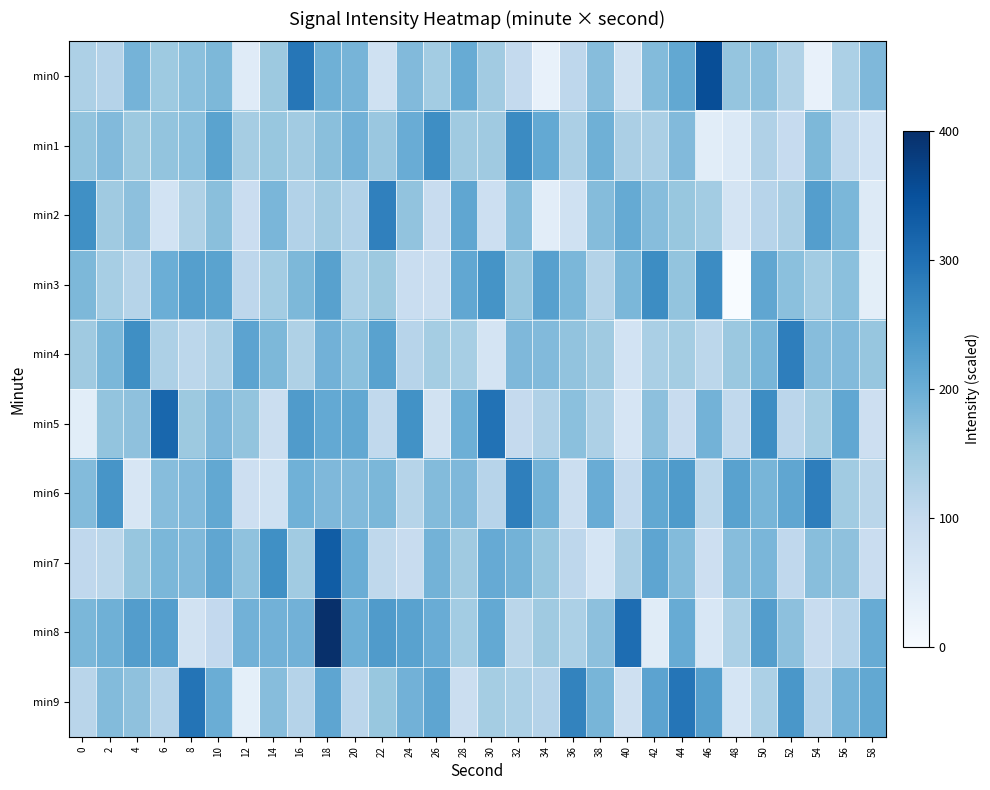

At how many categories does at least one series exceed 175?

30